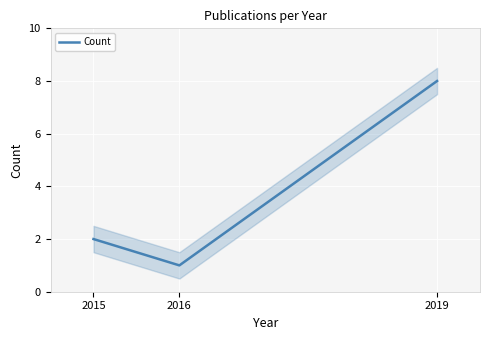

Rank the categories by value from lowest to highest.

2016, 2015, 2019